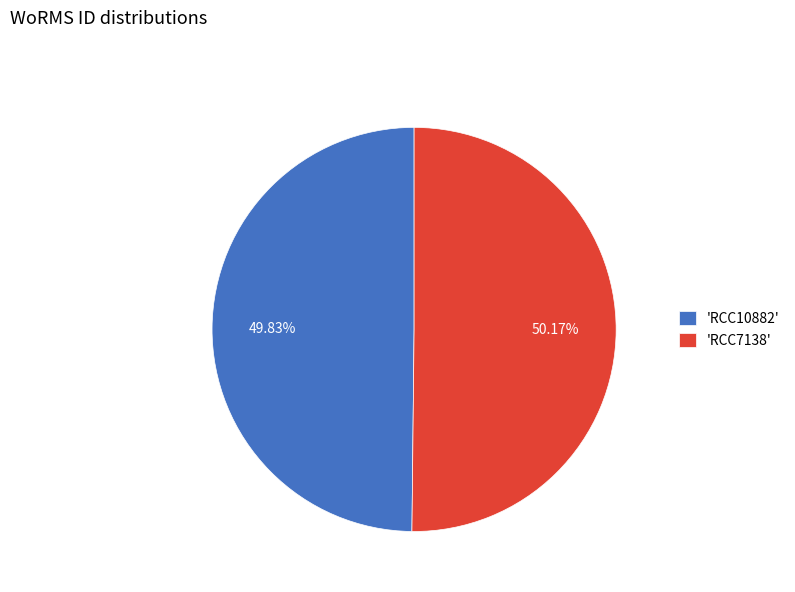

Does any single category account for the majority?

Yes